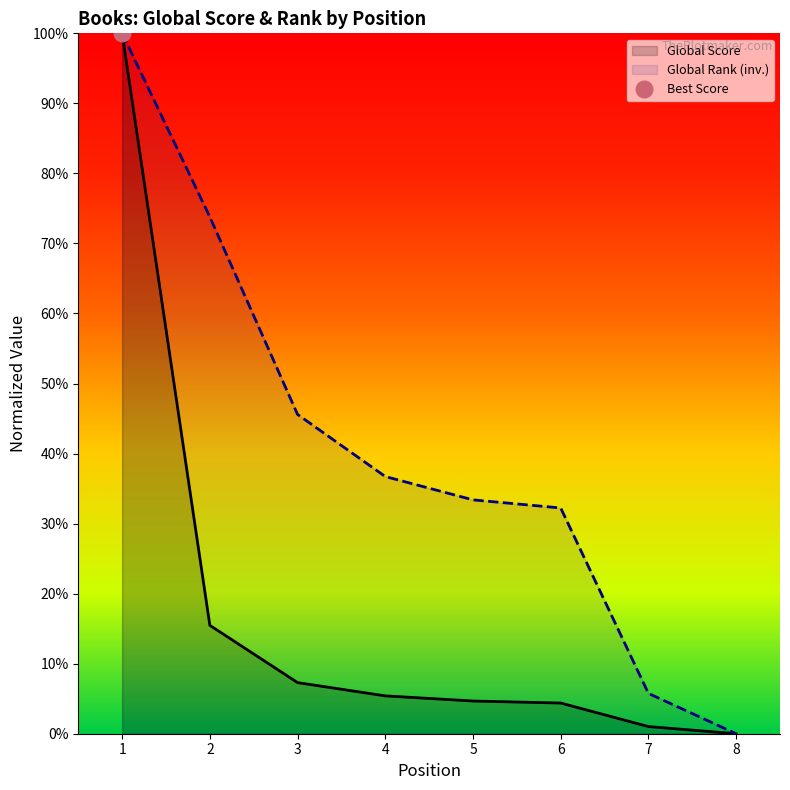

What is the average value of the Global Score series?

0.2